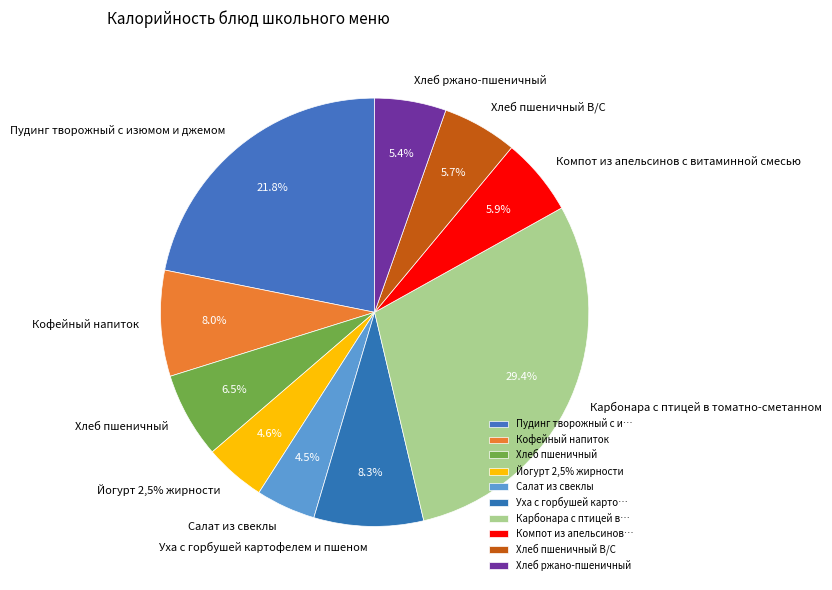

To the nearest percent, what portion does Кофейный напиток represent?

8%